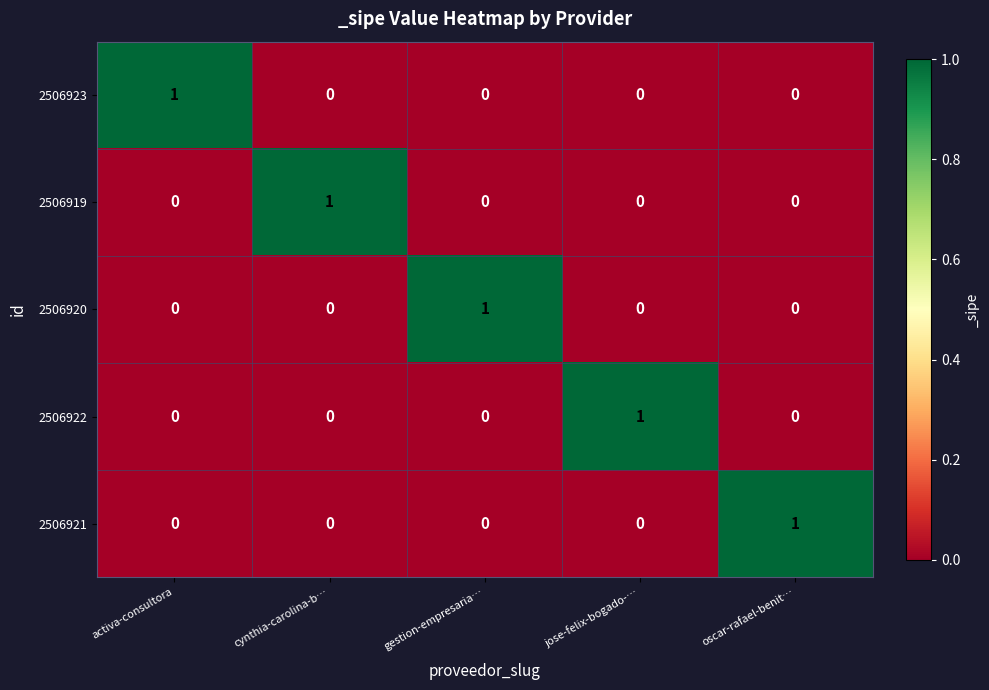

How many values in the 2506921 series exceed 0?

1